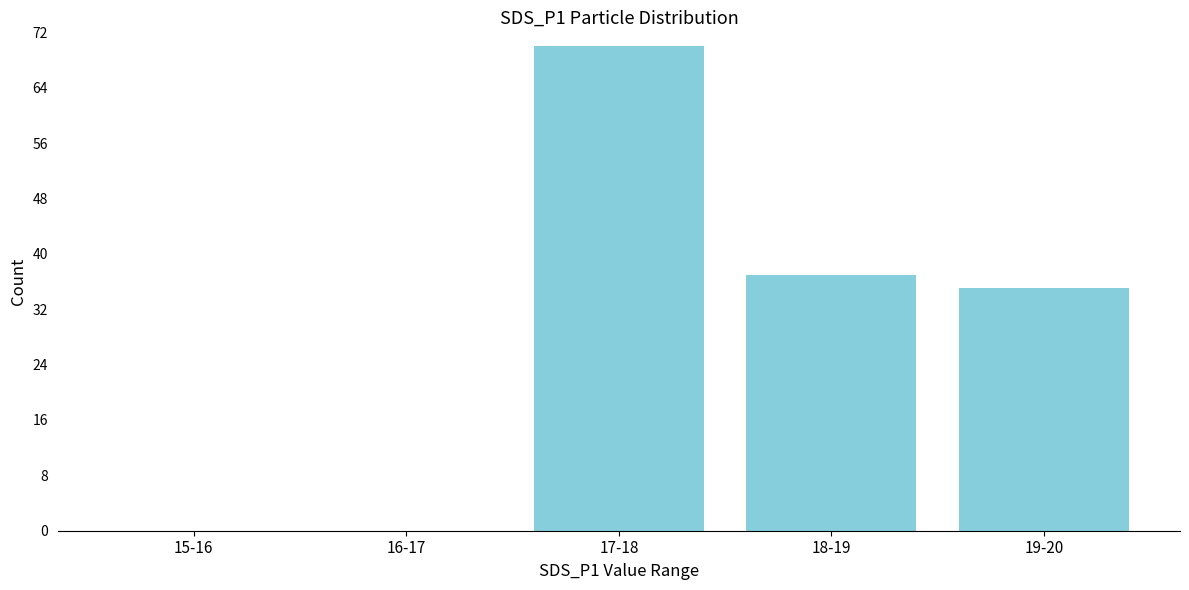

Reading left to right, what are all the values shown in this chart?

15-16=0	16-17=0	17-18=70	18-19=37	19-20=35